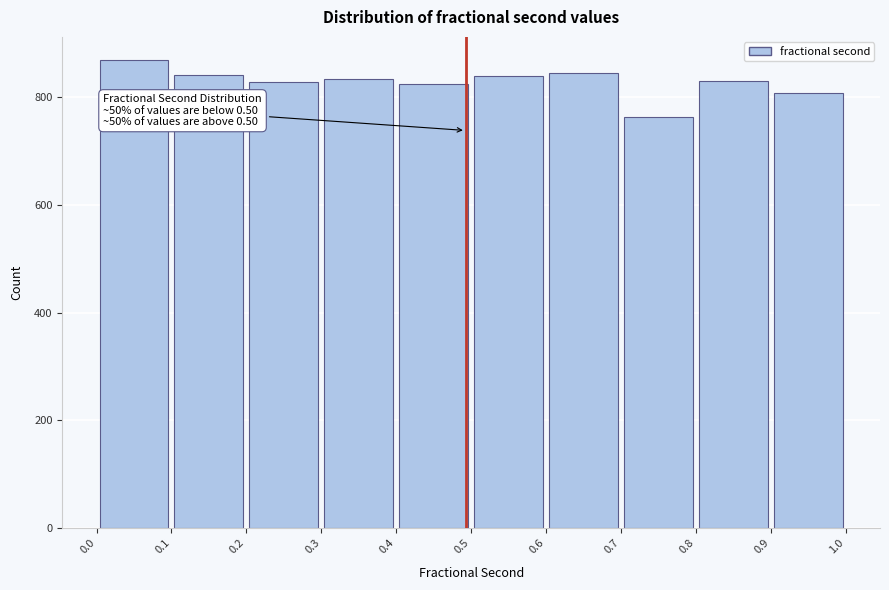

Over which range of the x-axis is the bar tallest?

0.0 to 0.1